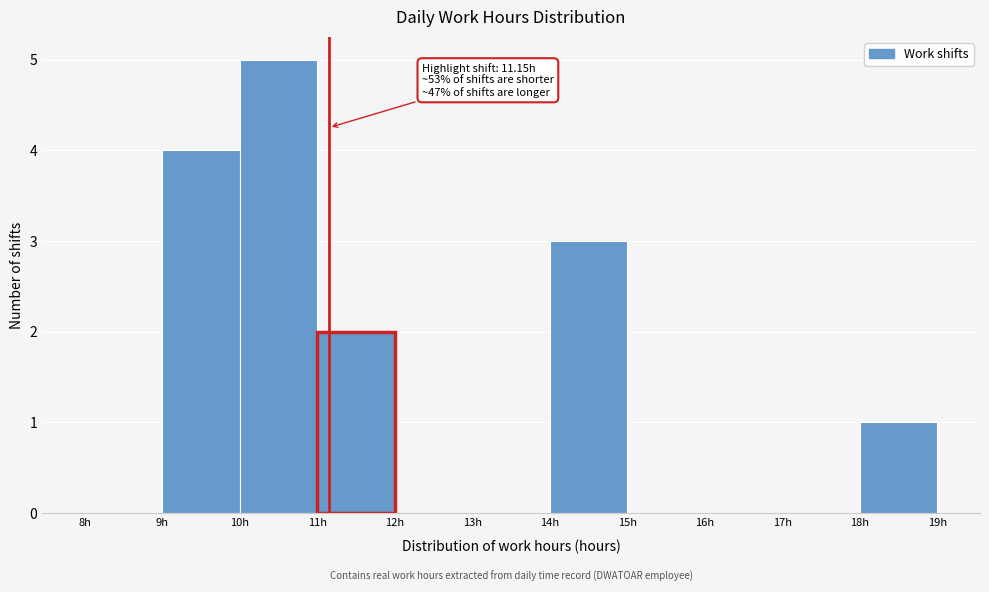

Over which range of the x-axis is the bar tallest?

10 to 11